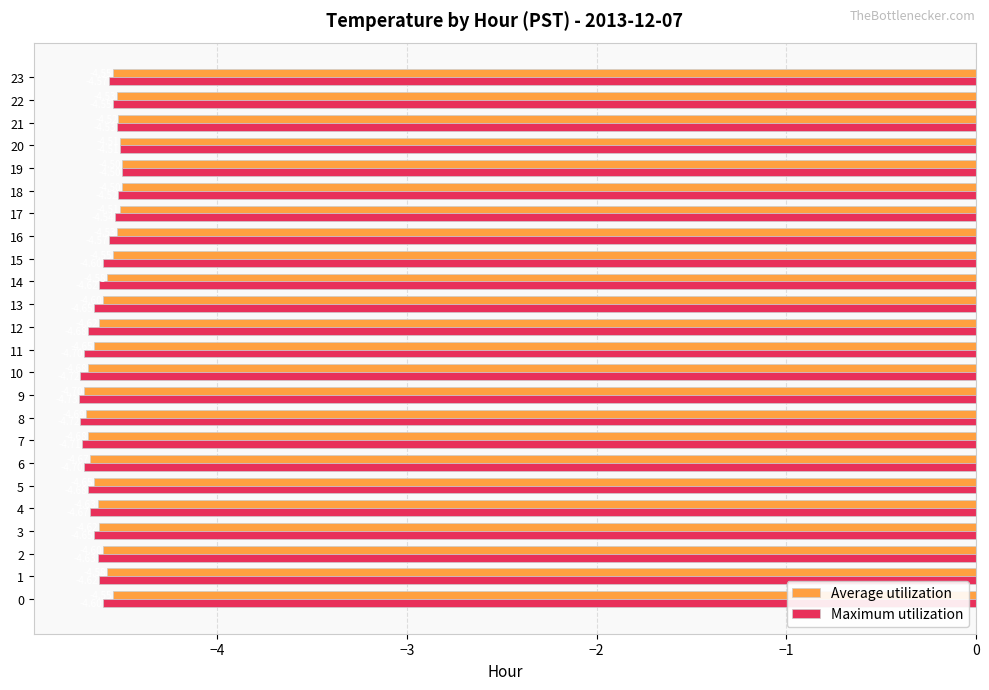

Is it true that Maximum utilization equals -8.0 at 11?

False